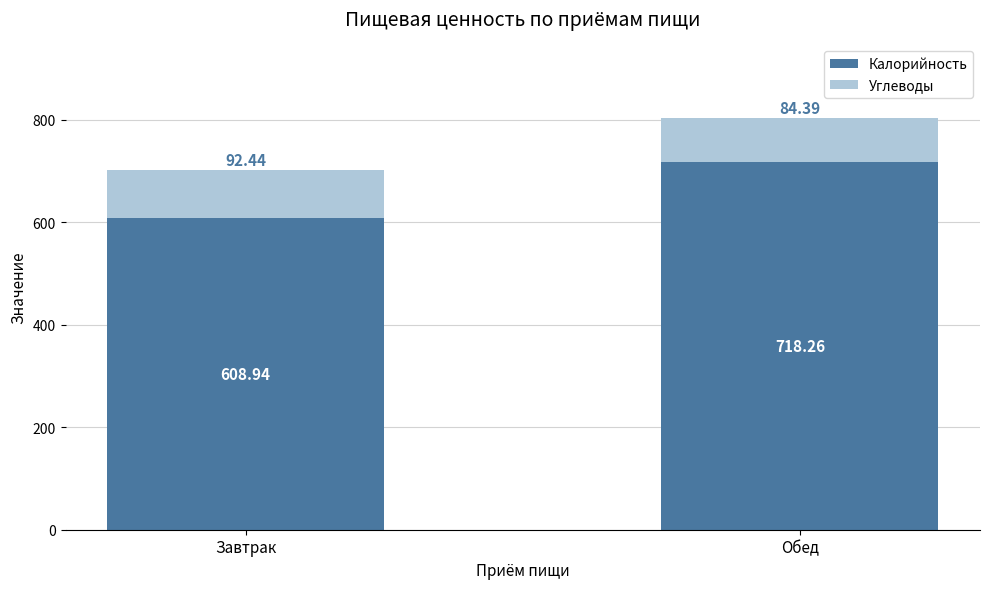

At which category is the sum across all series the highest?

Обед